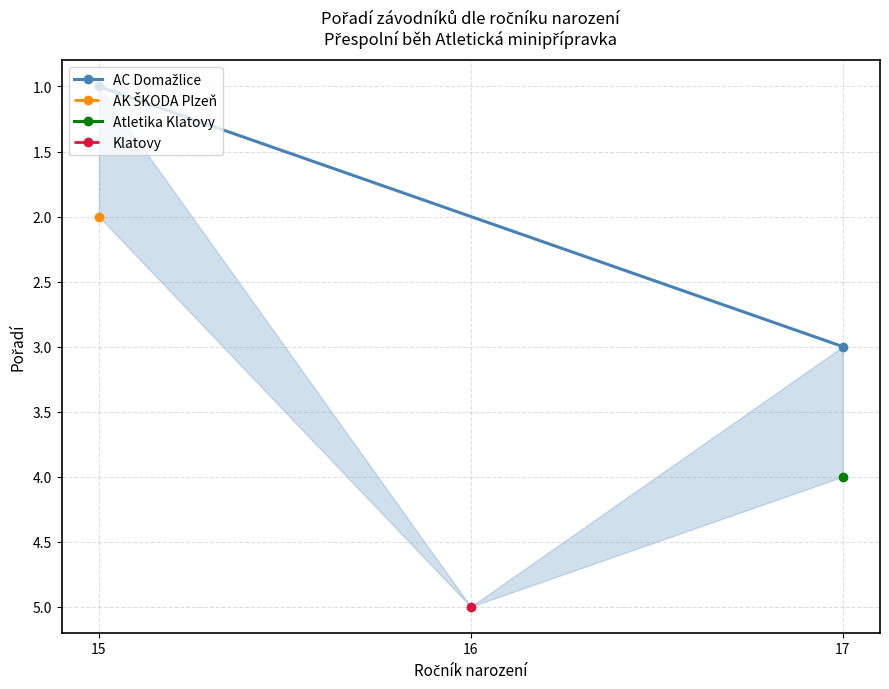

Reading left to right, what are all the values shown in this chart?

1	3